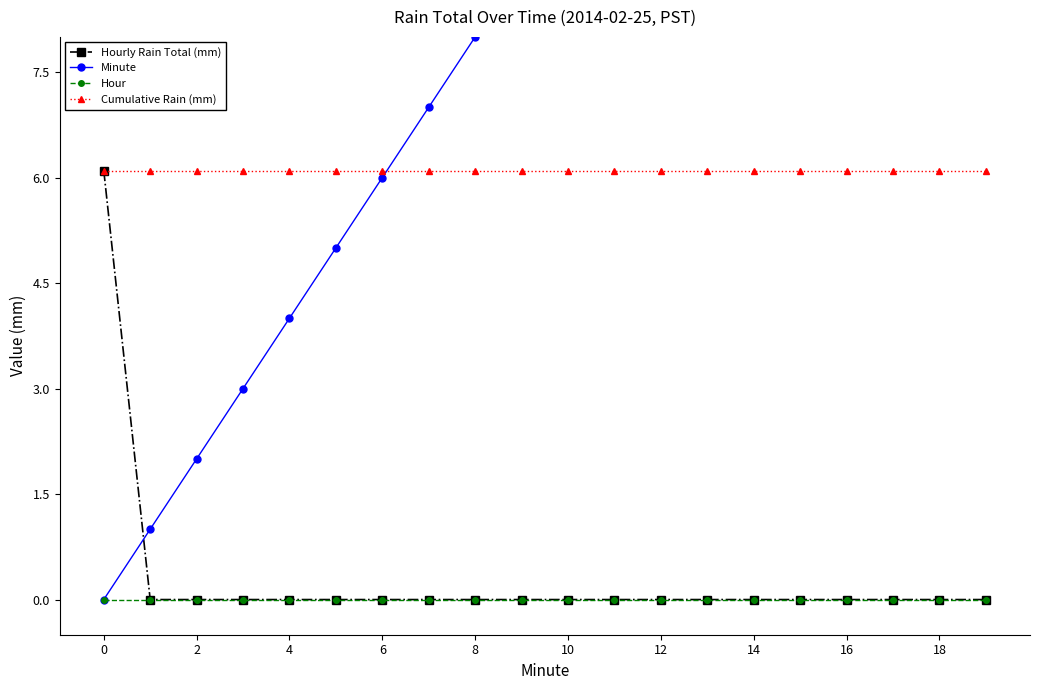

True or false: Hour and Cumulative Rain (mm) intersect in this chart.

False